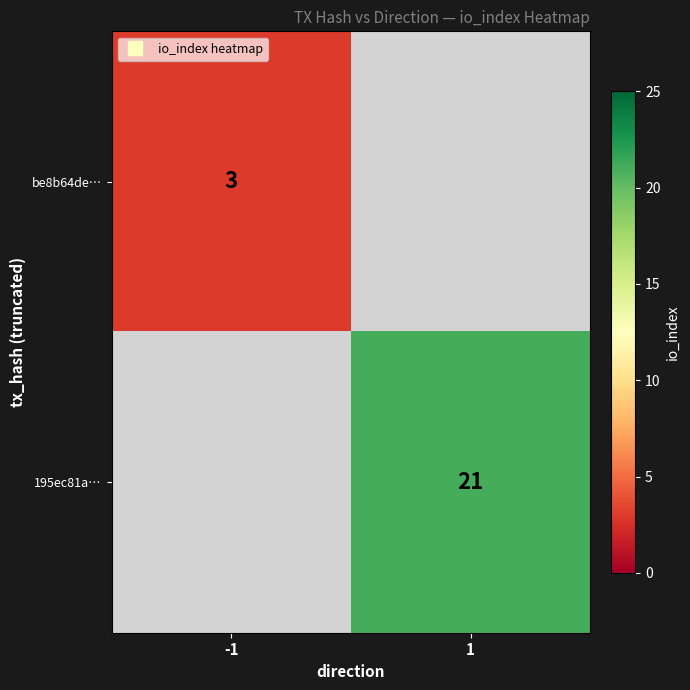

What is the greatest value displayed?

21.0